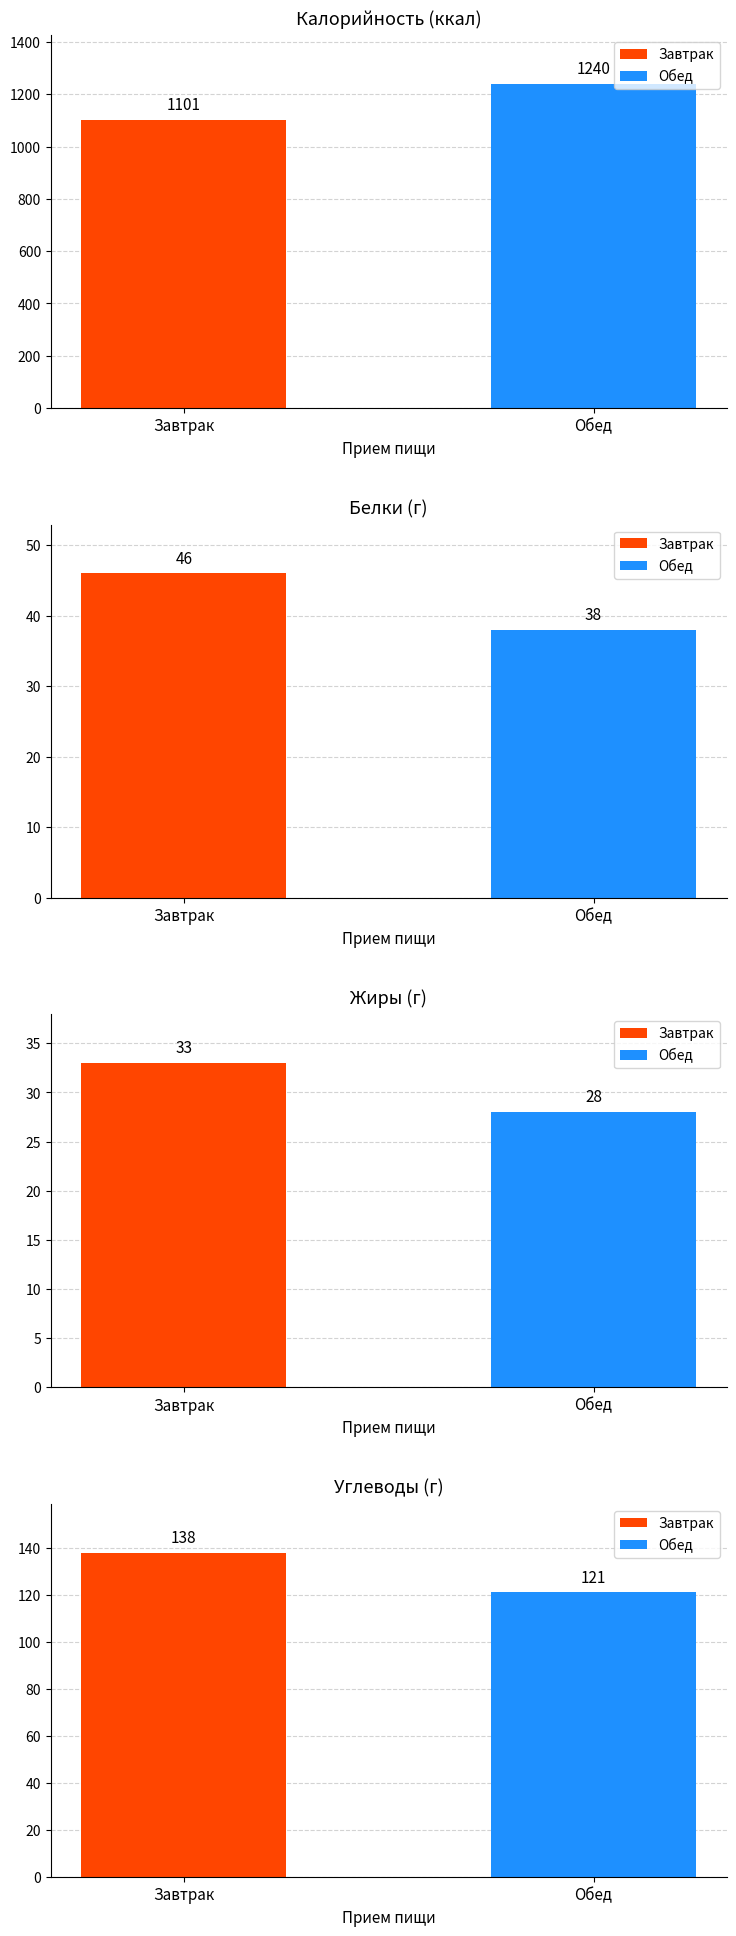

What is the greatest value displayed?

1240